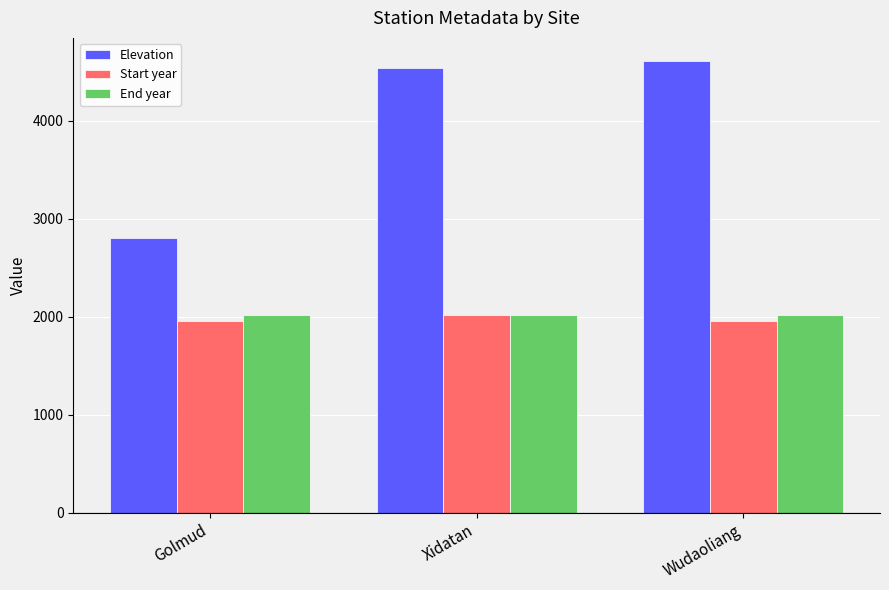

At which label is Start year closest to 1984?

Wudaoliang